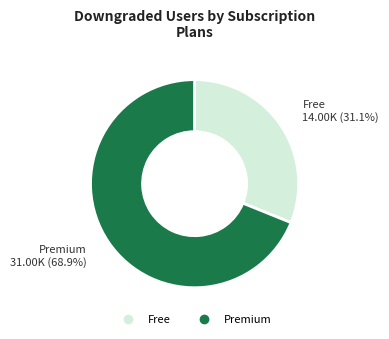

Count the number of slices in the pie.

2